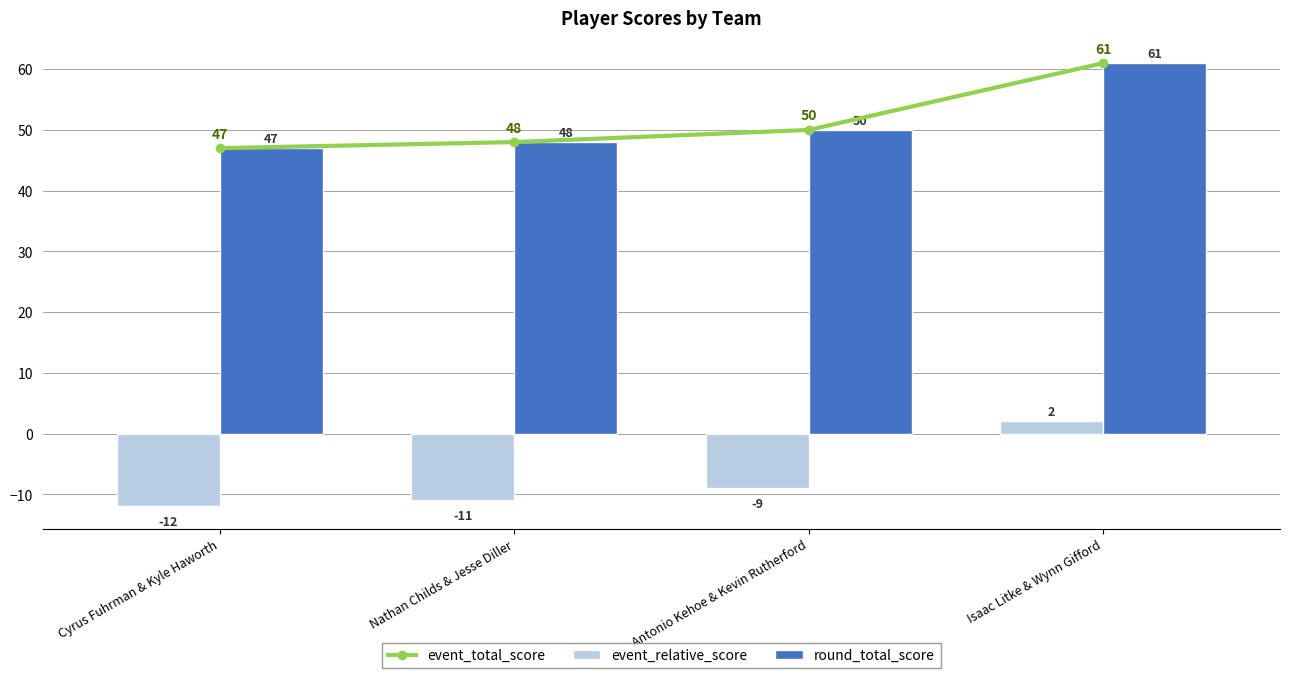

What is the value of the event_relative_score bar at the 2nd from the left?

-11